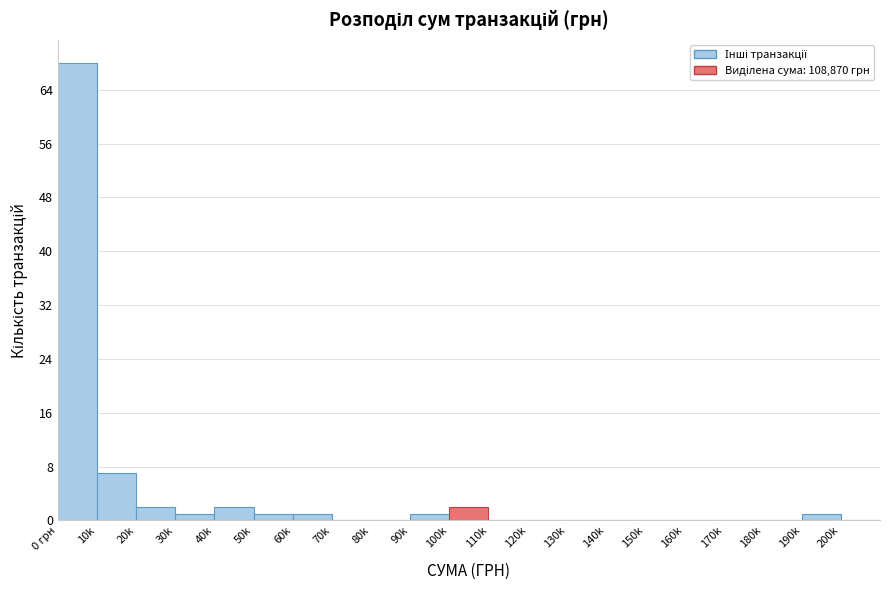

Reading left to right, extract all data points from this chart.

0 грн=68	10k=7	20k=2	30k=1	40k=2	50k=1	60k=1	70k=0	80k=0	90k=1	100k=2	110k=0	120k=0	130k=0	140k=0	150k=0	160k=0	170k=0	180k=0	190k=1	200k=0